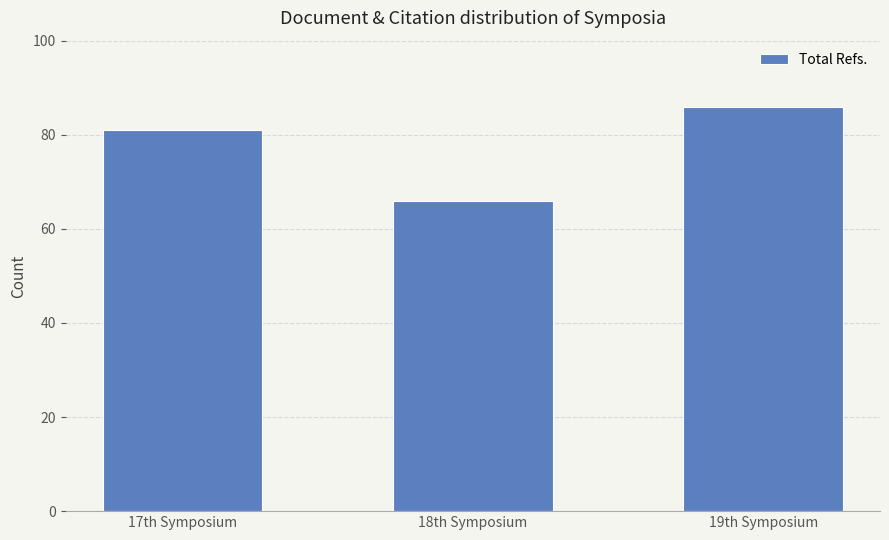

What is the sum of the values at 19th Symposium and 17th Symposium?

167